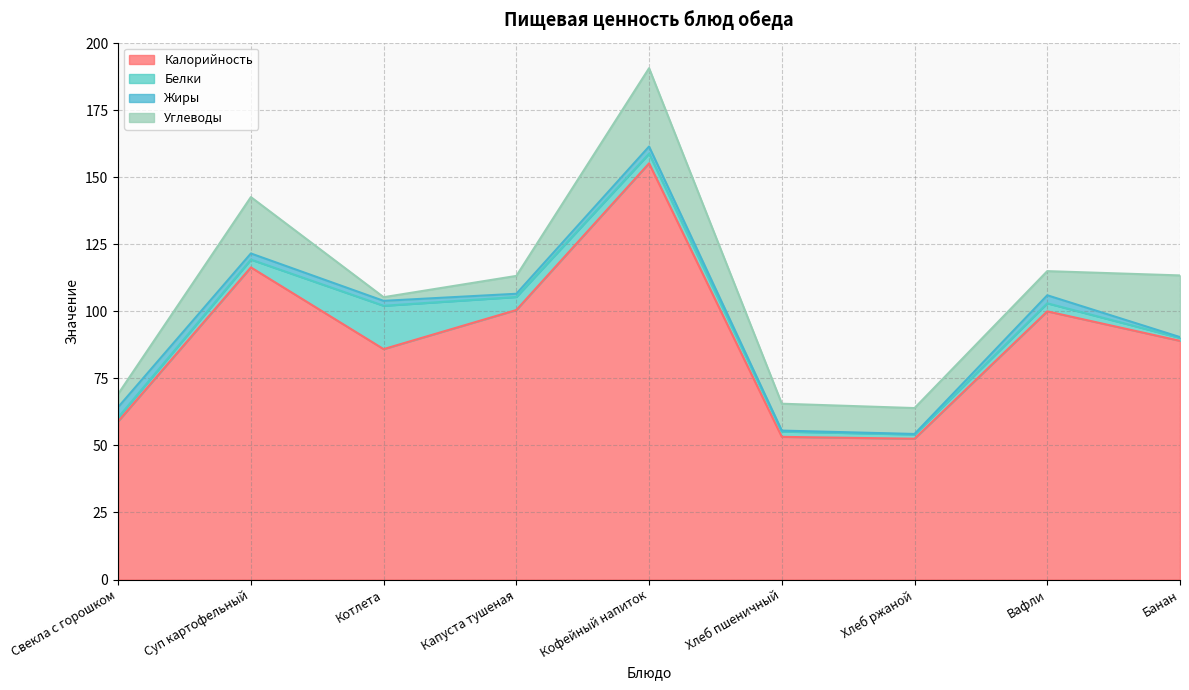

How many values in the Жиры series exceed 1?

6